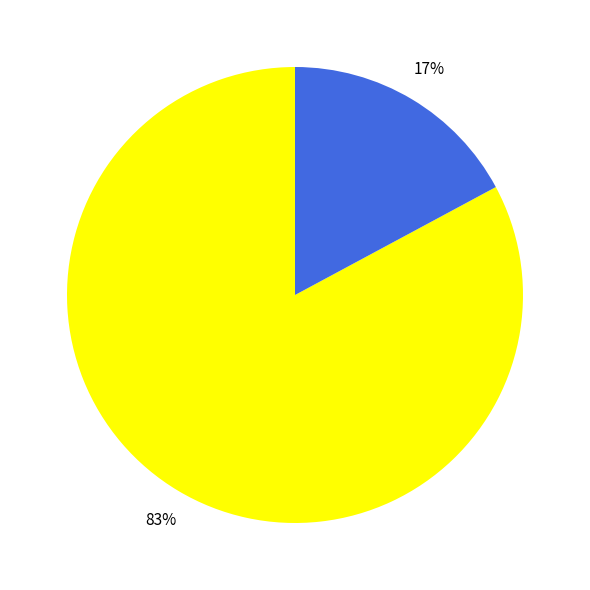

How many slices are in this pie chart?

2